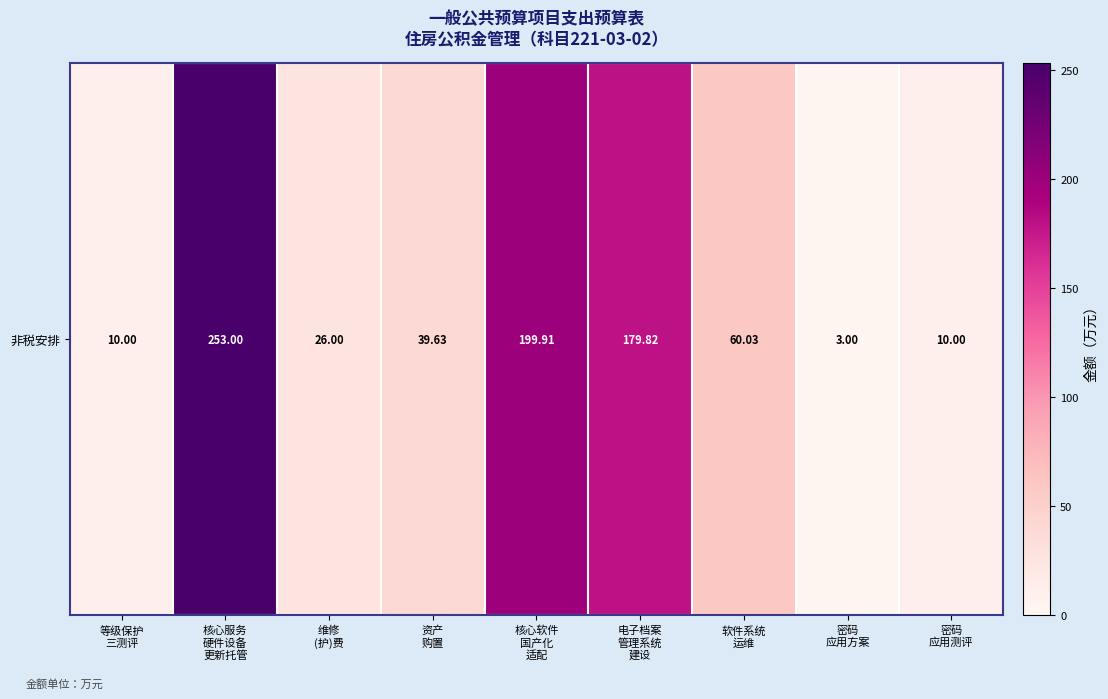

Where does the data first go above 39?

核心服务
硬件设备
更新托管